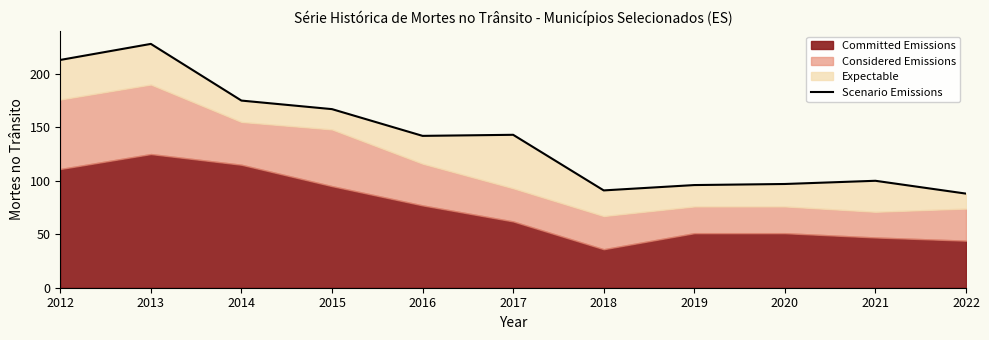

Approximately how many times larger is the value at 2014 compared to 2015?

1.0